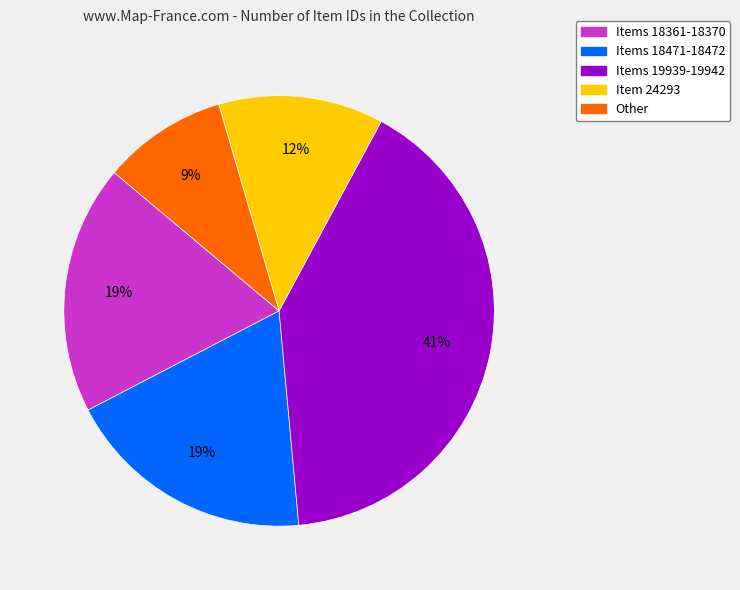

Count the number of slices in the pie.

5